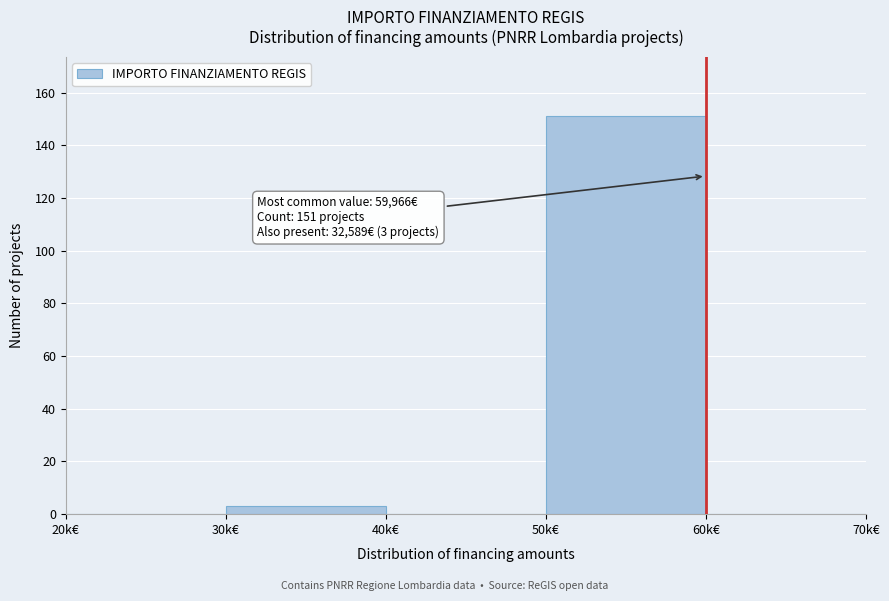

Reading left to right, extract all data points from this chart.

20k€=0	30k€=3	40k€=0	50k€=151	60k€=0